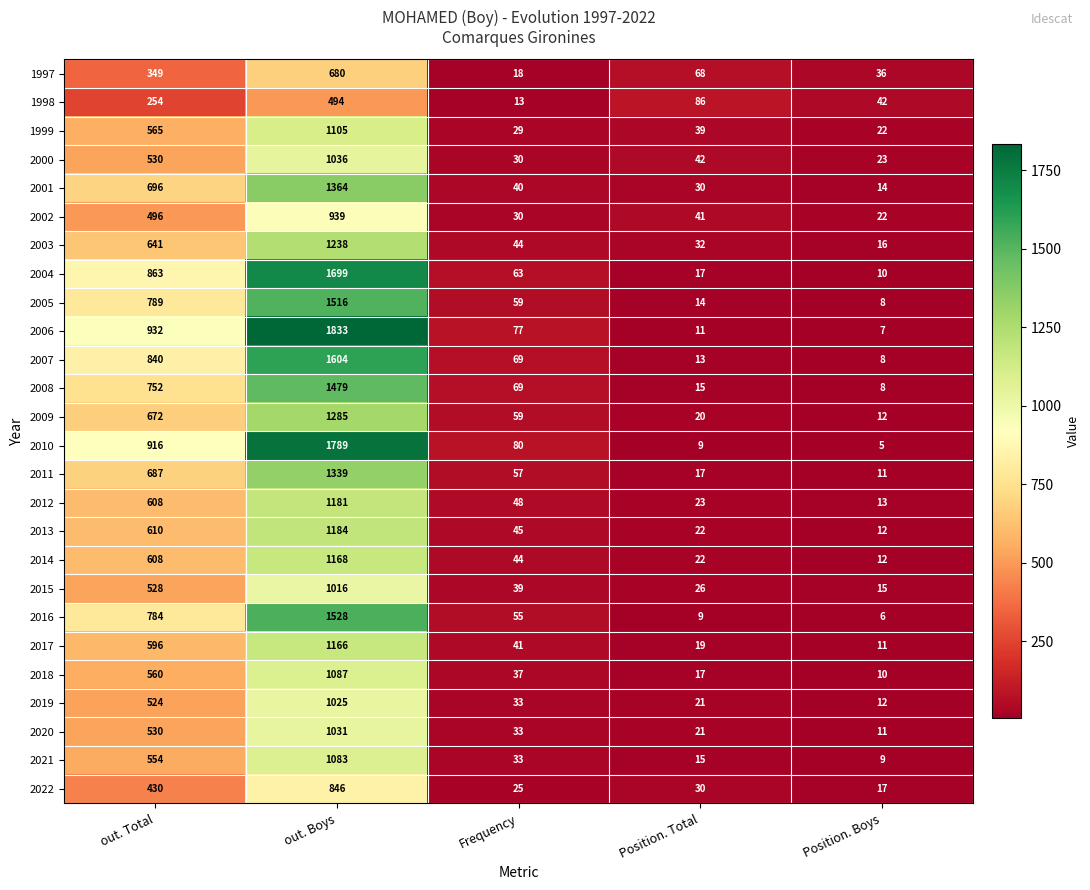

Which series has the largest range (max minus min)?

2006